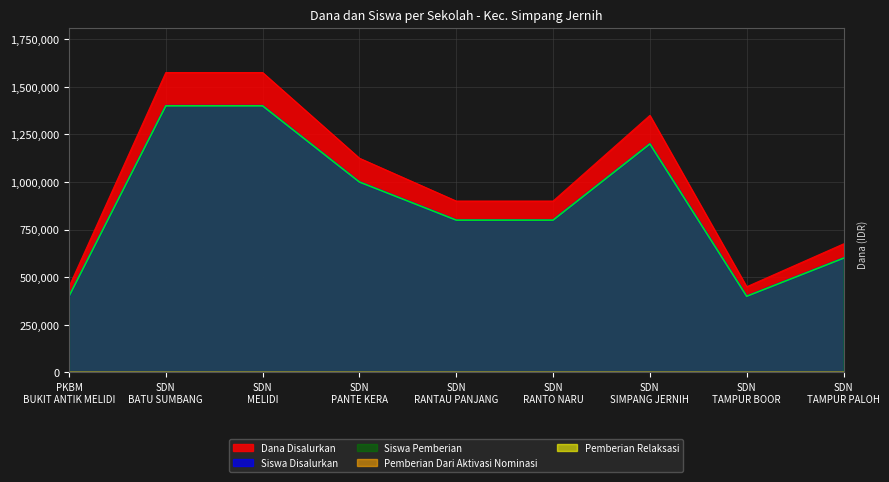

Is it true that Dana Disalurkan equals 1575000 at SDN BATU SUMBANG?

True